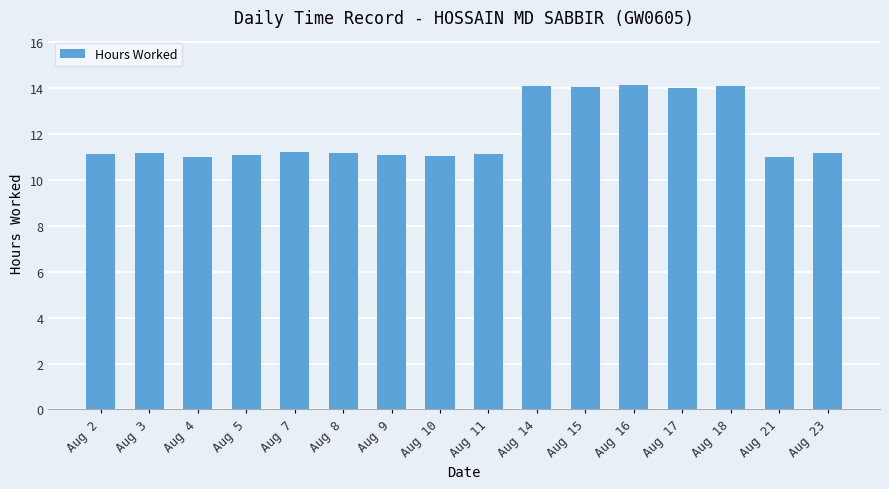

What is the value of the 3rd bar from the left?

11.0